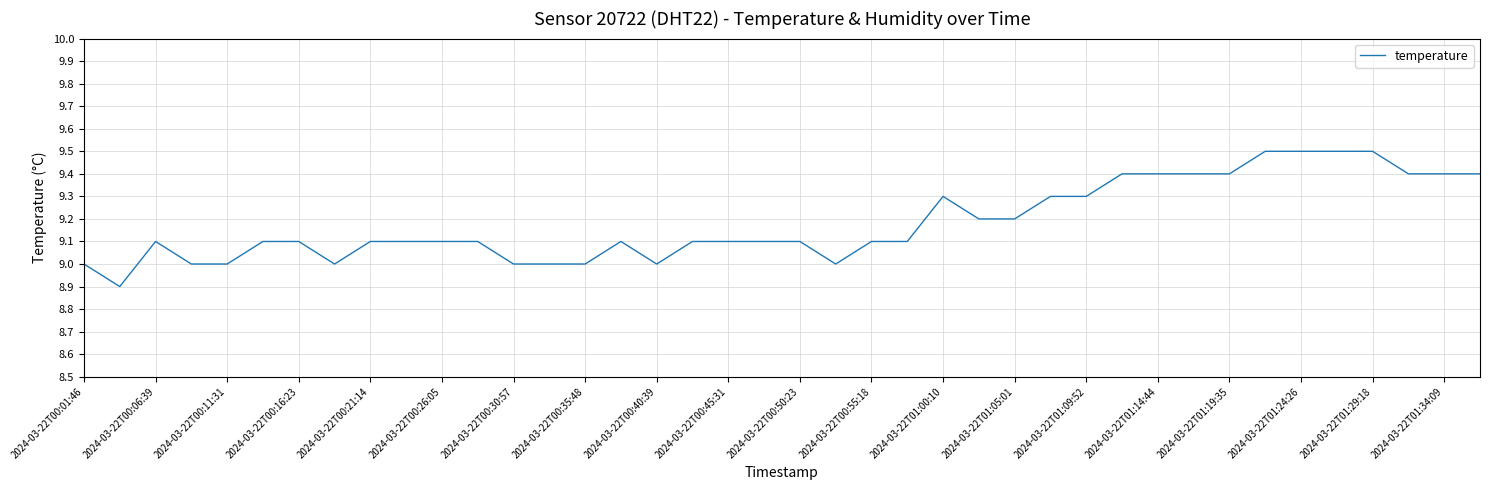

What is the smallest value displayed?

8.9